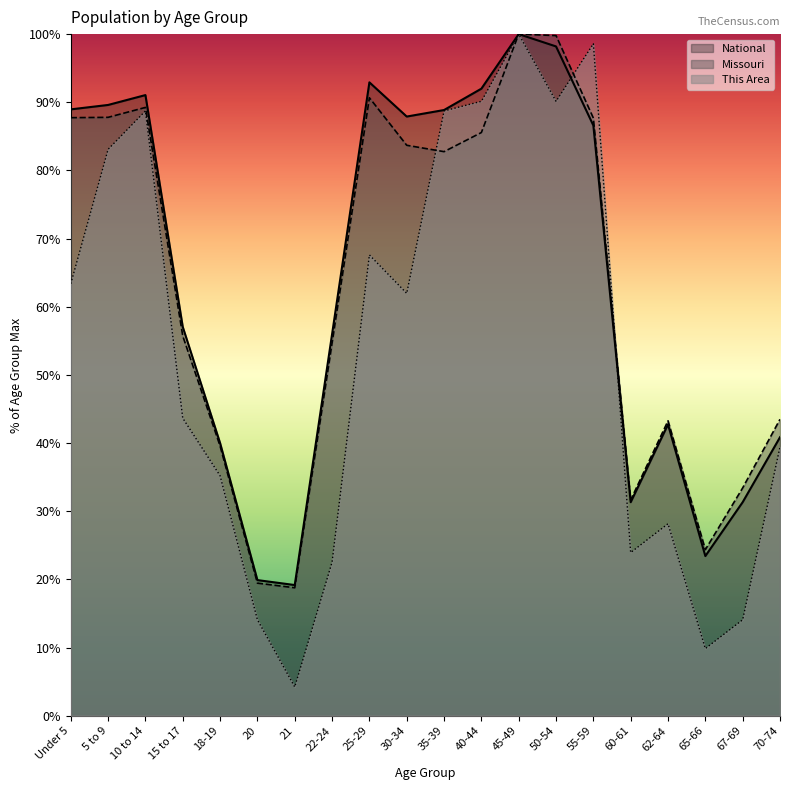

What is the average value of the This Area series?

53.4